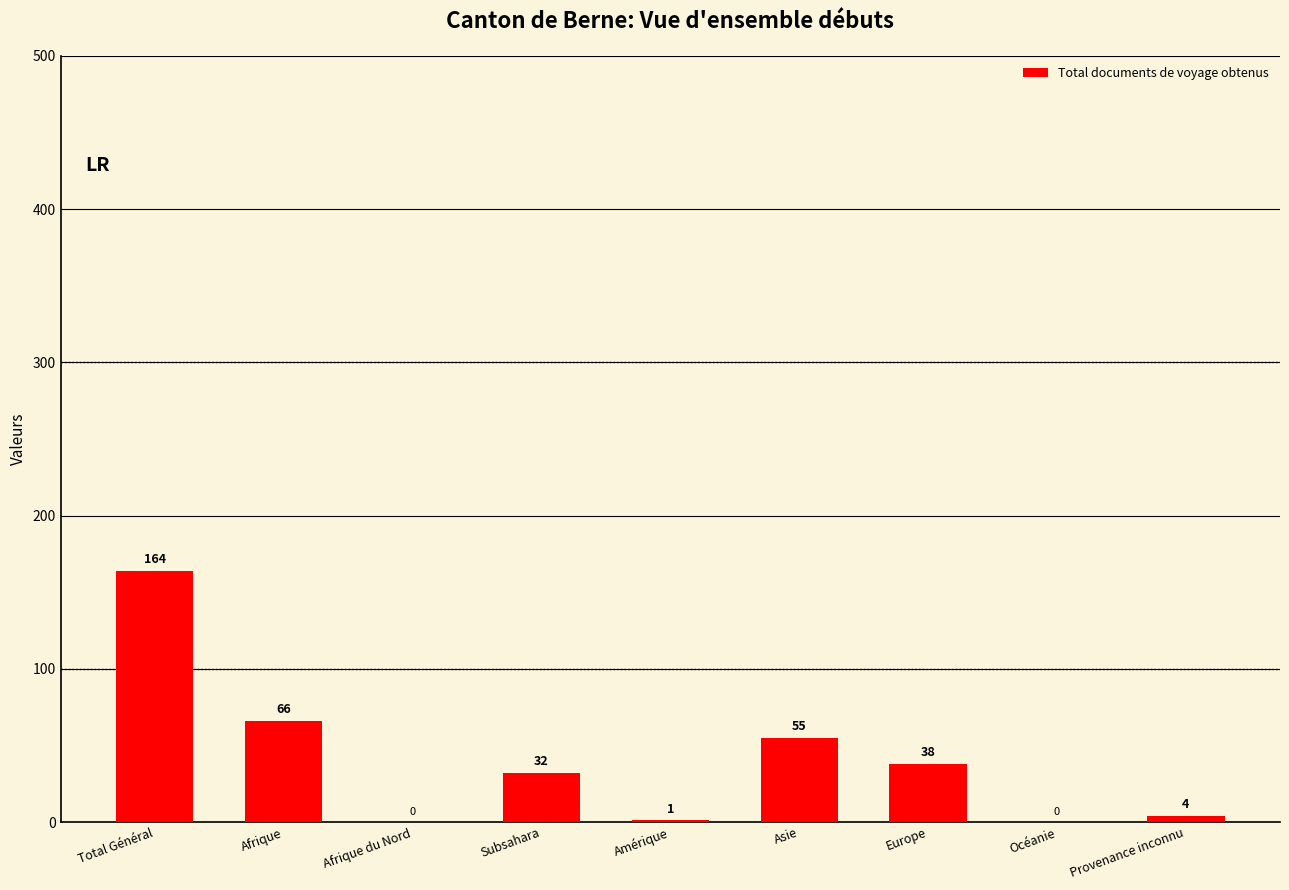

Reading left to right, extract all data points from this chart.

Total Général=164	Afrique=66	Afrique du Nord=0	Subsahara=32	Amérique=1	Asie=55	Europe=38	Océanie=0	Provenance inconnu=4